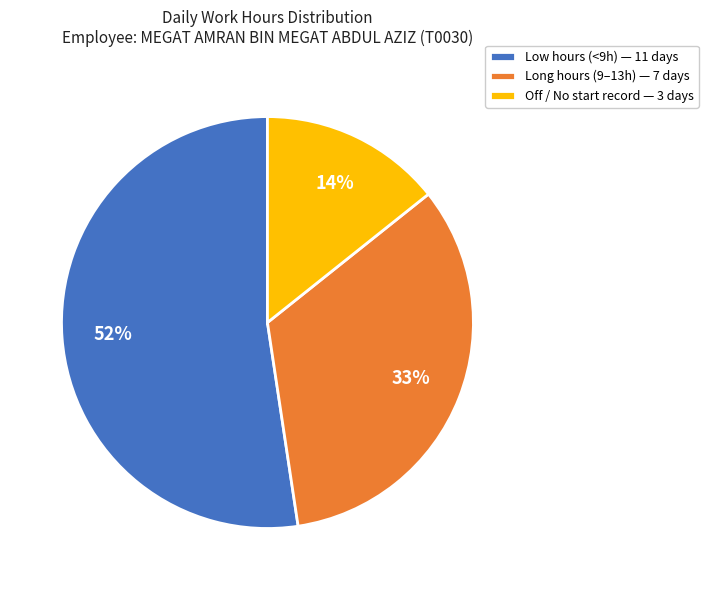

Rank the categories by value from highest to lowest.

Low hours (<9h) — 11 days, Long hours (9–13h) — 7 days, Off / No start record — 3 days